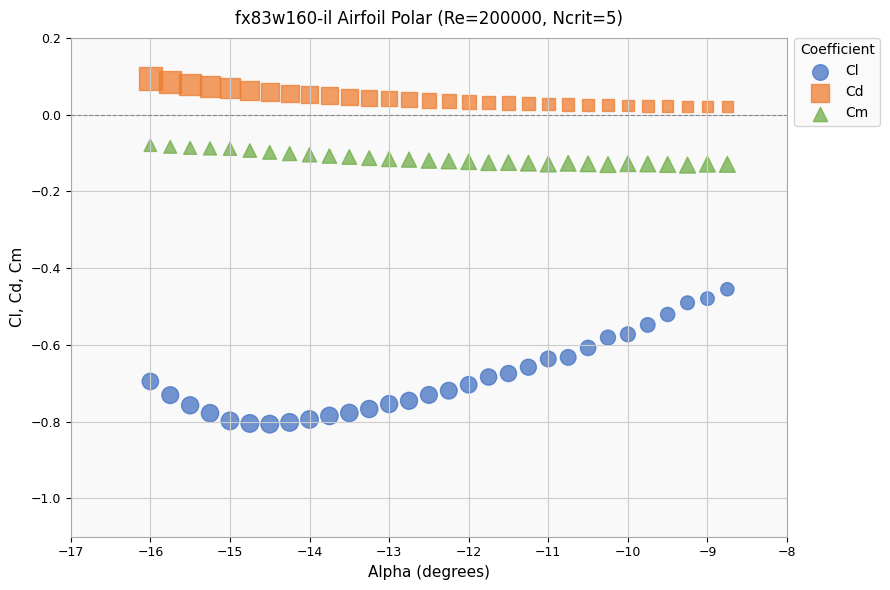

Which series reaches the minimum Y coordinate?

Cl